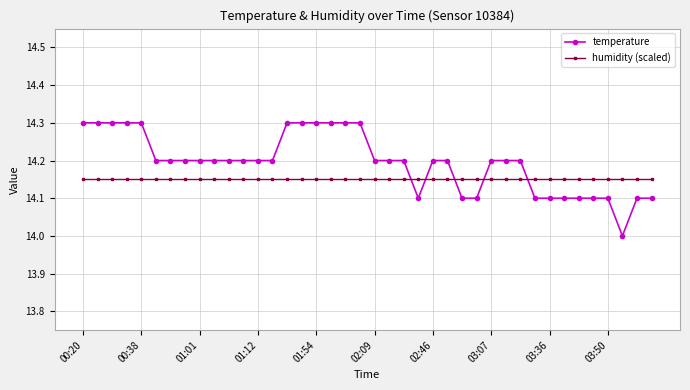

Which series has the widest spread of values?

temperature